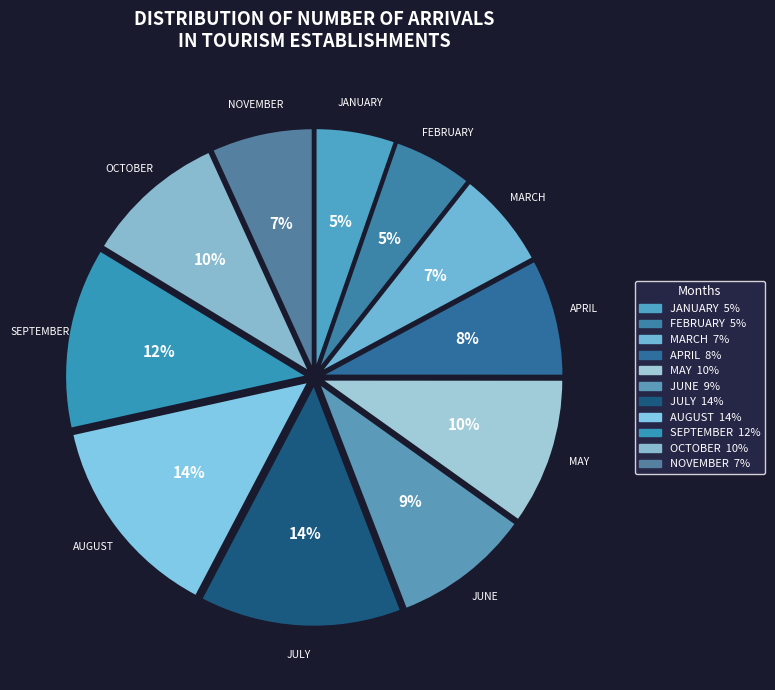

Between JULY and MAY, which is larger?

JULY